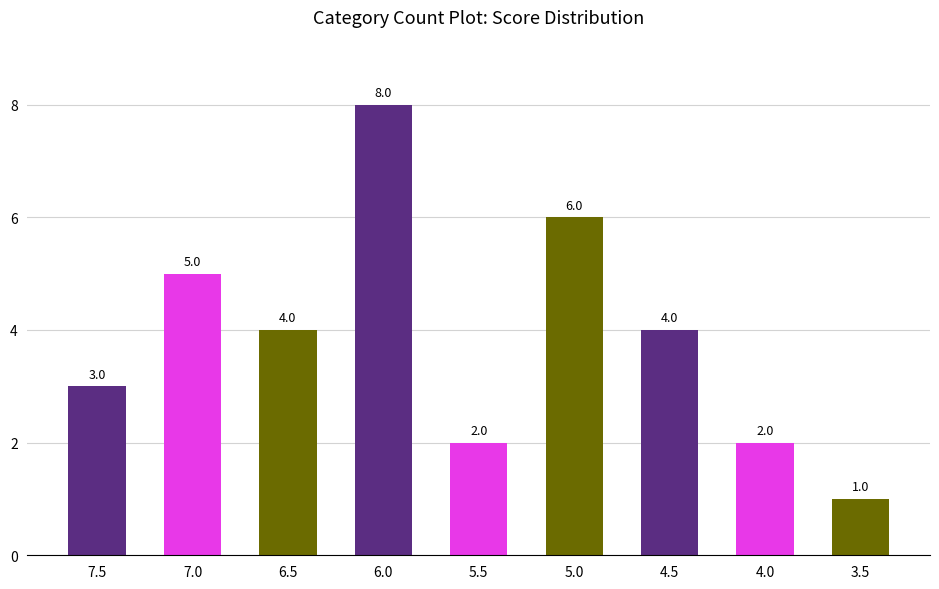

Approximately how many times larger is the value at 5.5 compared to 5.0?

0.3